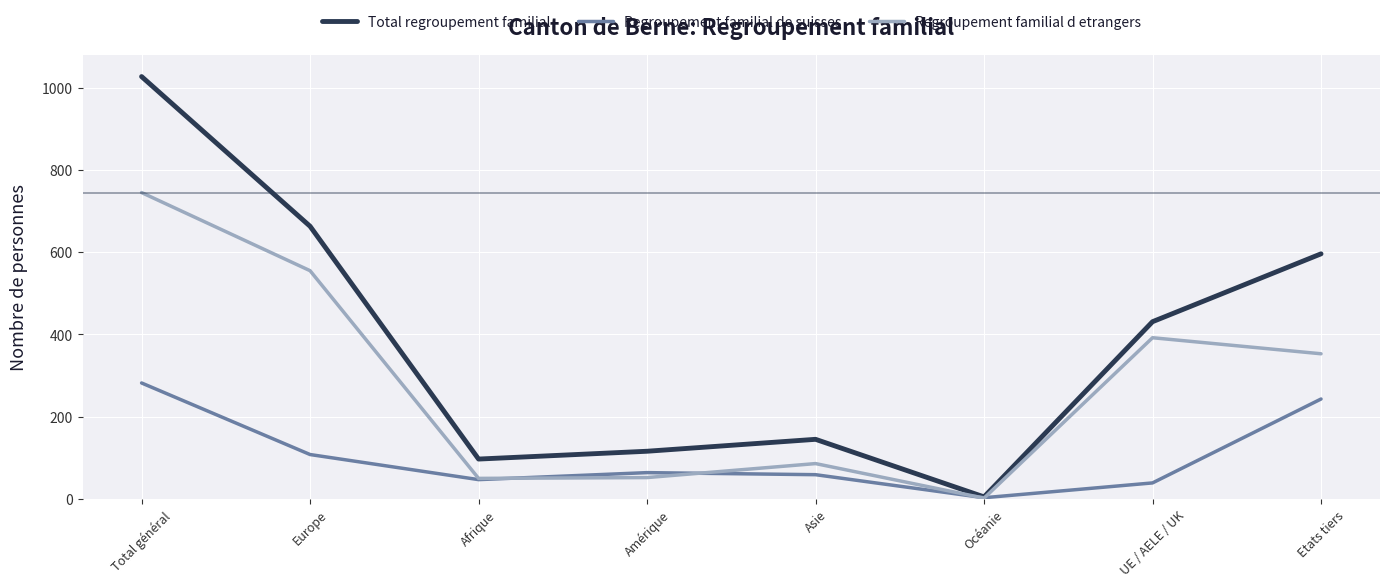

The value of Regroupement familial d etrangers at Asie is 86. True or false?

True